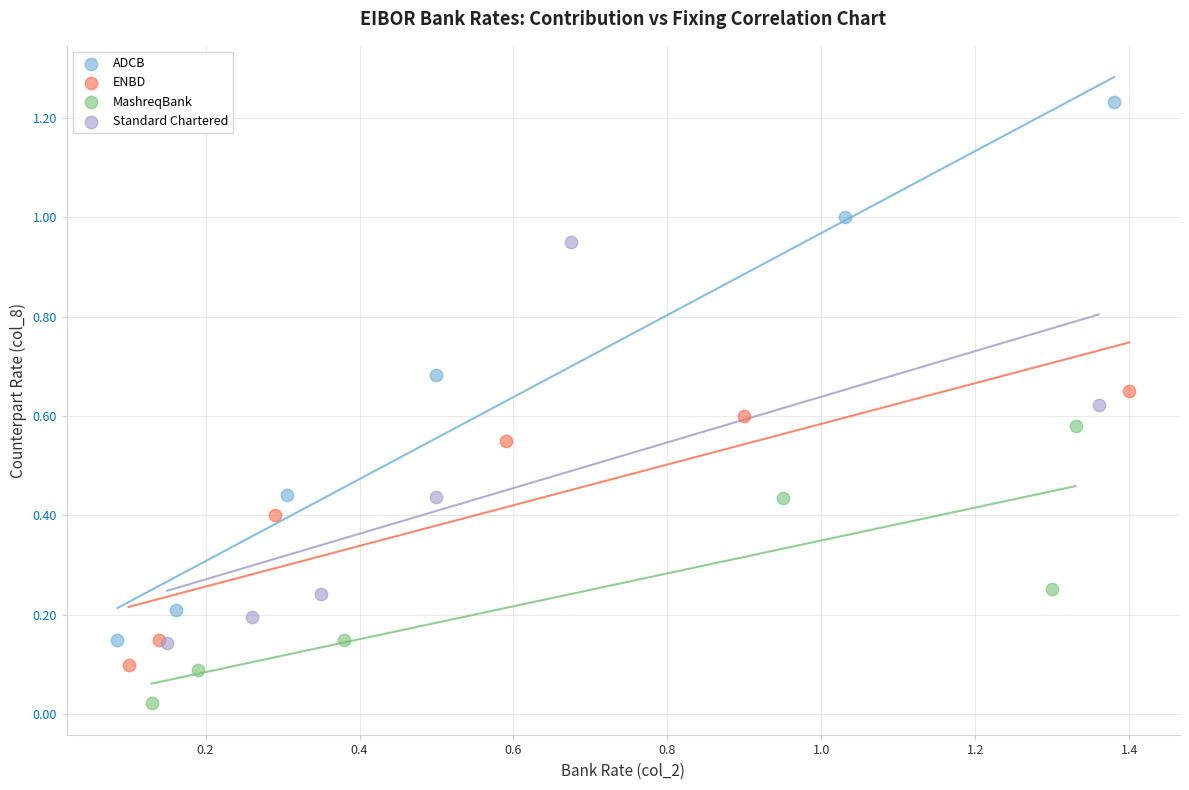

Which series contains the lowest Y value?

MashreqBank